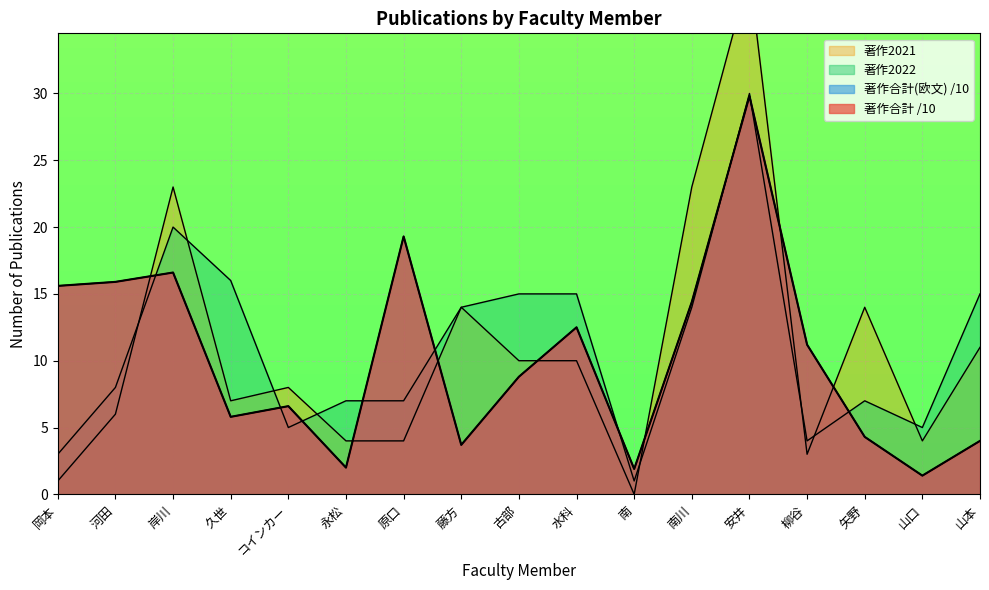

How many data points in 著作2021 are above 8?

8